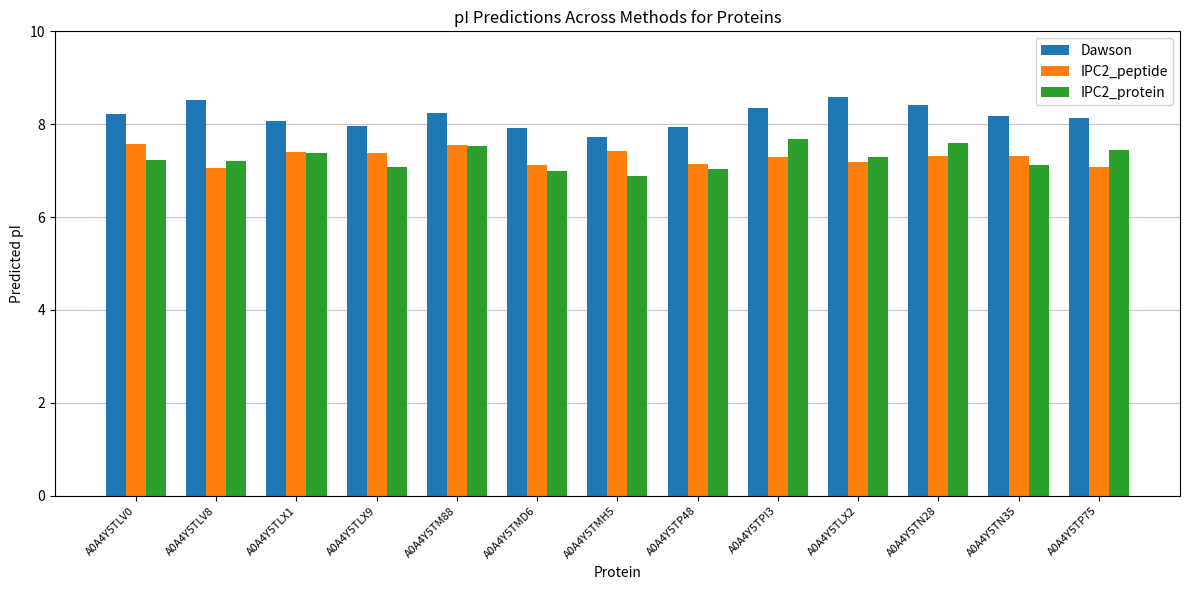

Rank the series at A0A4Y5TN35 from lowest to highest value.

IPC2_protein, IPC2_peptide, Dawson